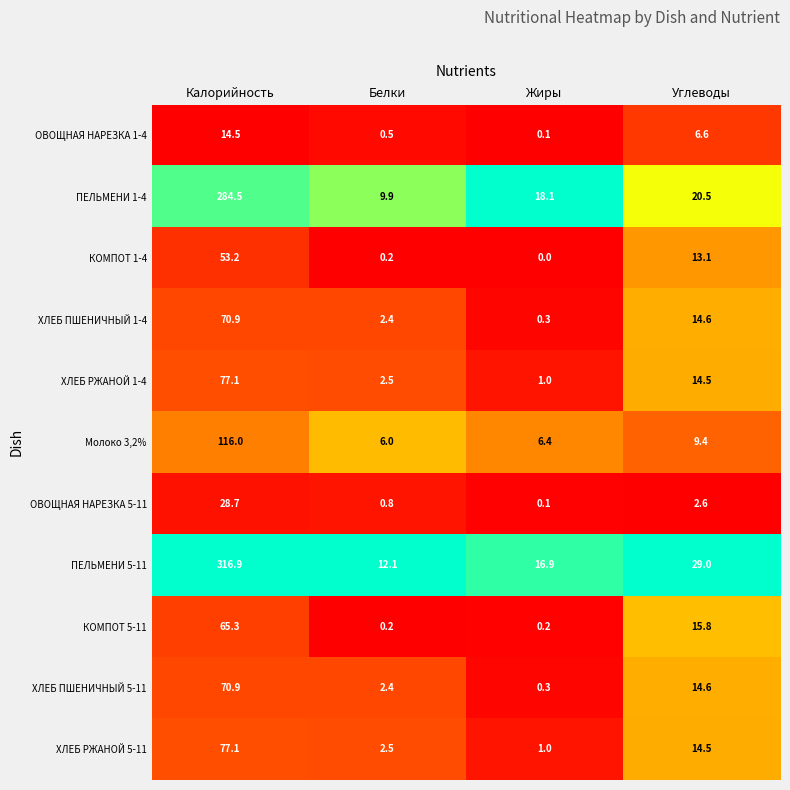

At which category is the sum across all series the highest?

Калорийность